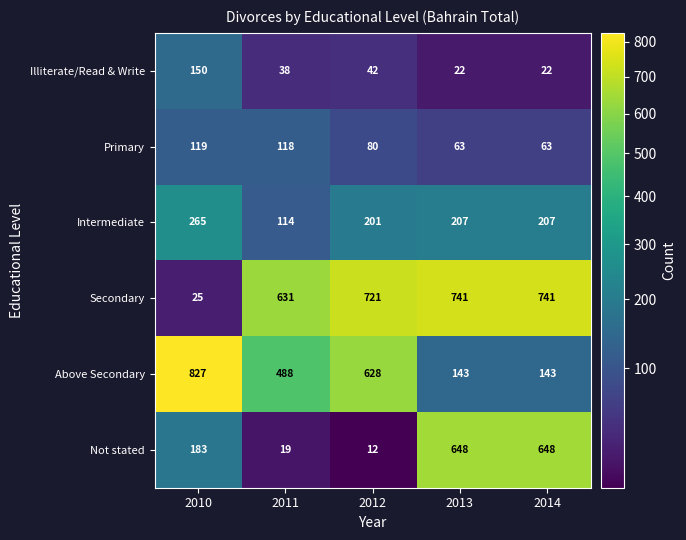

Between 2010 and 2013, which series saw the biggest shift?

Secondary